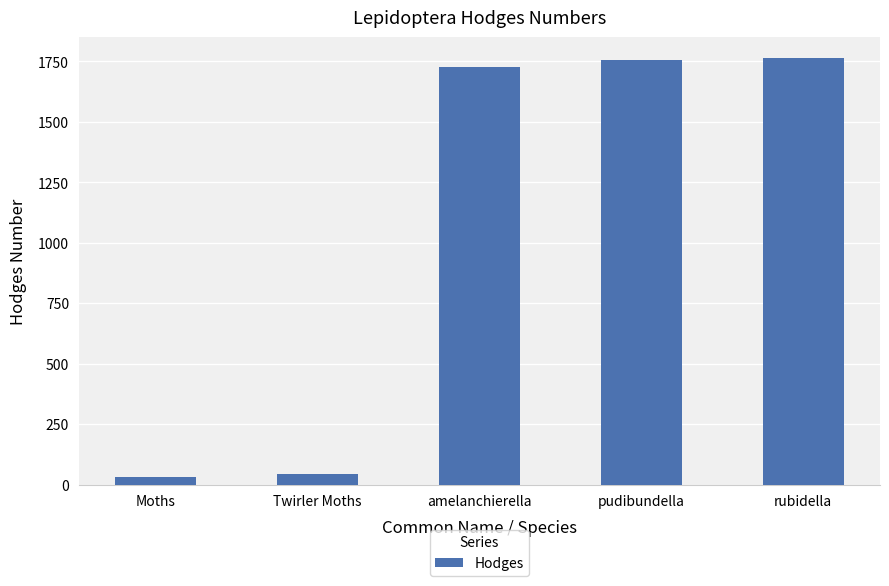

What is the difference between the maximum and minimum values?

1733.0